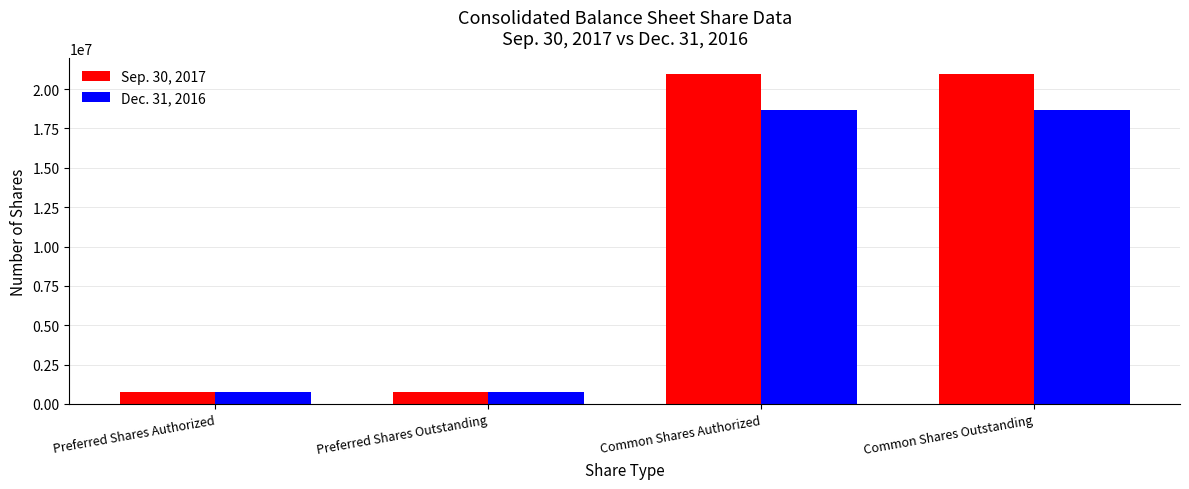

List the series in order of their overall mean, lowest first.

Dec. 31, 2016, Sep. 30, 2017